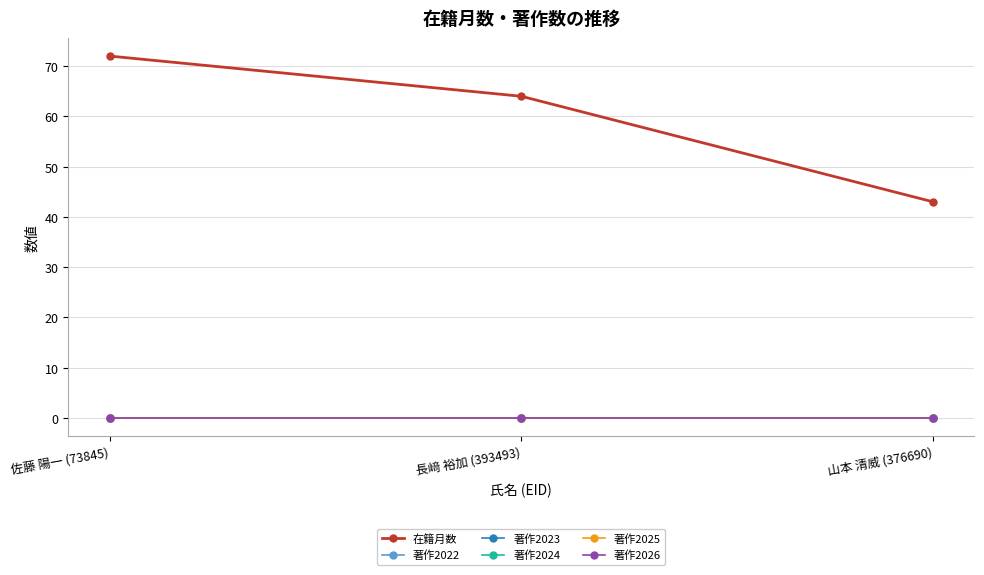

Reading right to left, transcribe all the data shown in this chart.

在籍月数: 43	64	72
著作2022: 0	0	0
著作2023: 0	0	0
著作2024: 0	0	0
著作2025: 0	0	0
著作2026: 0	0	0